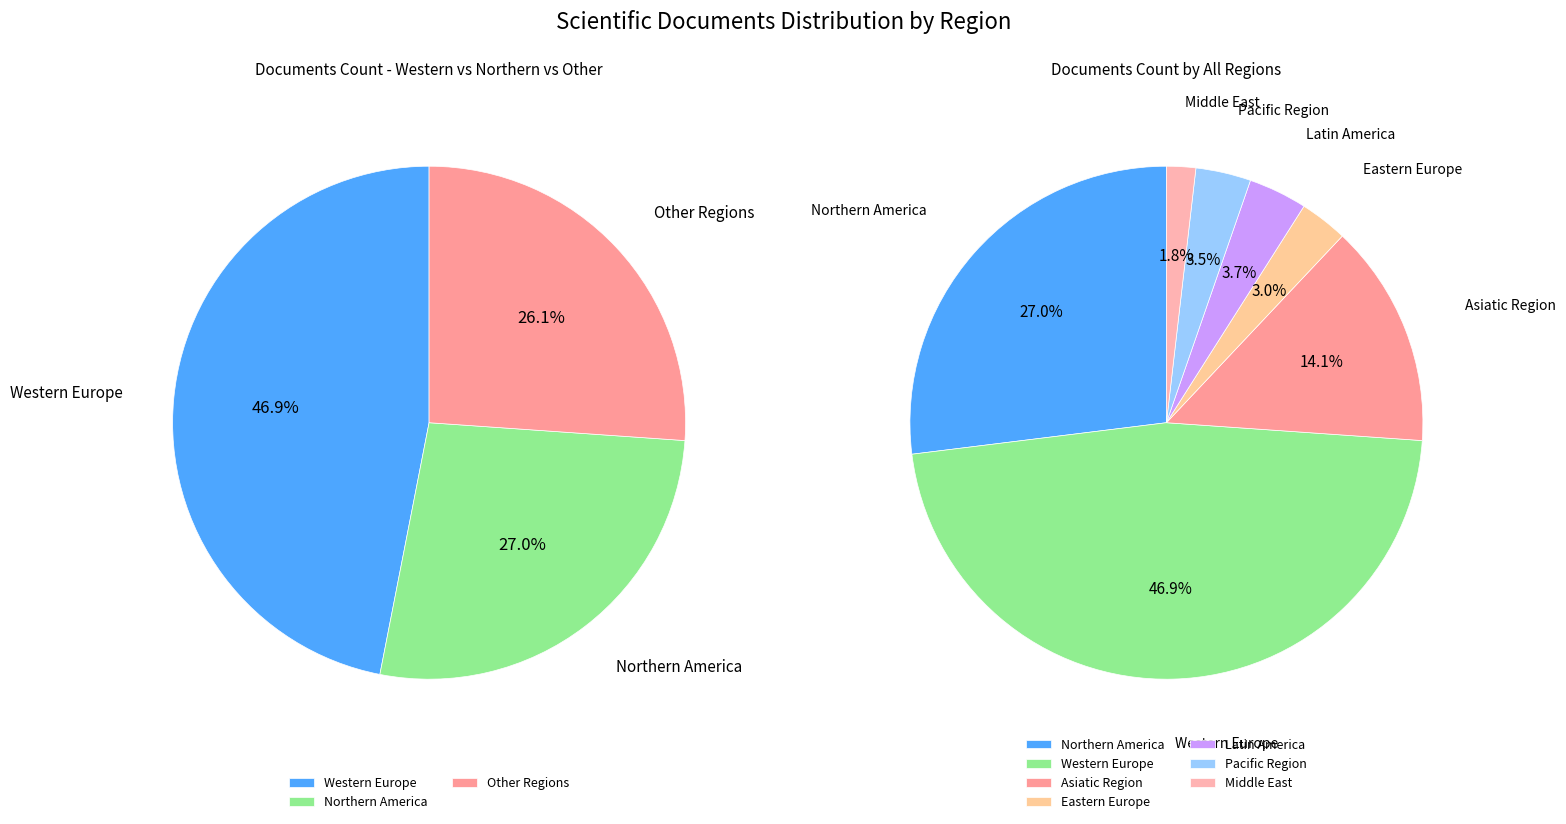

Is it true that Latin America is 1% of the pie?

False